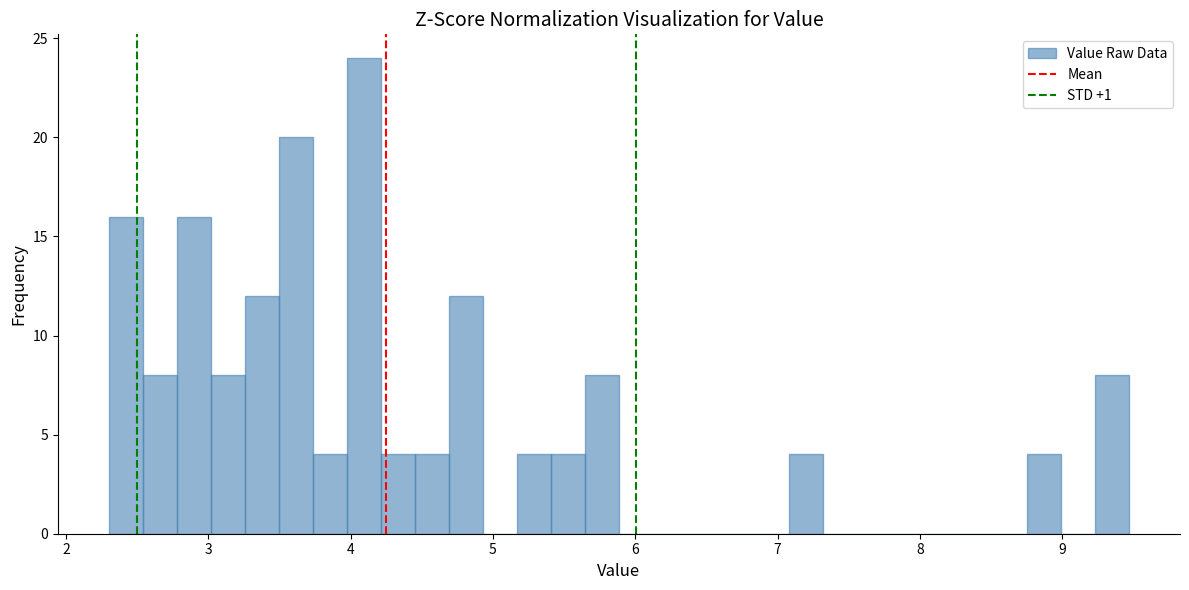

Around what value on the x-axis is the tallest bar? Give the approximate position of its centre, as read against the axis.

4.1